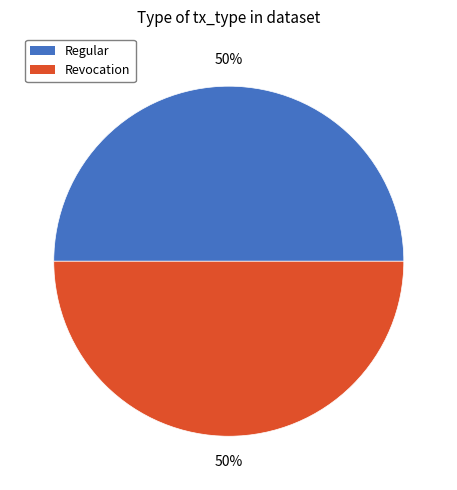

Approximately how many times larger is the value at Revocation compared to Regular?

1.0